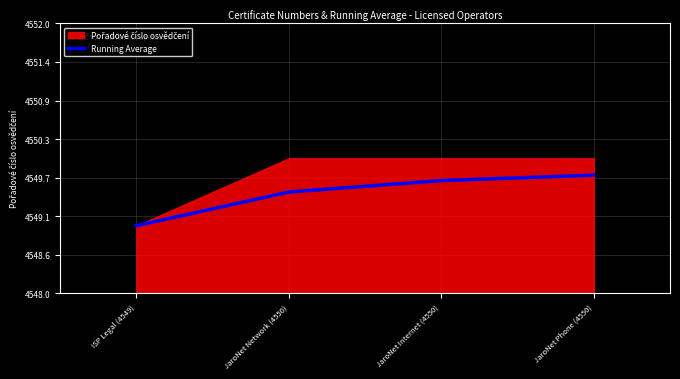

At which label is the value closest to 4549?

ISP Legal (4549)